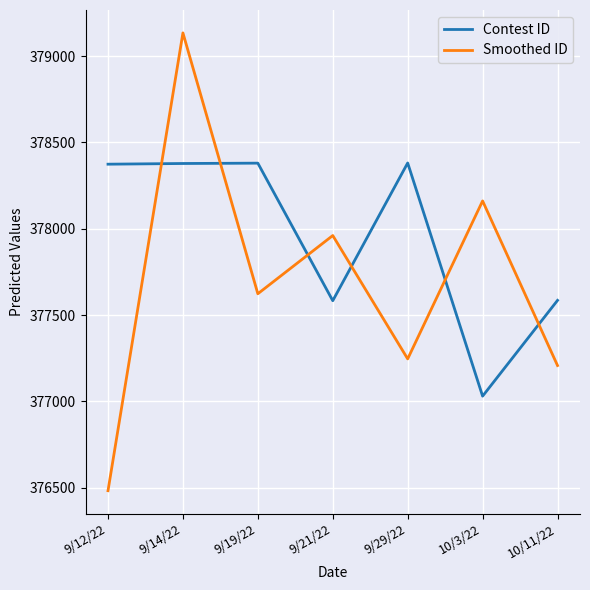

The Contest ID series shows 377030.0 at 10/3/22. True or false?

True